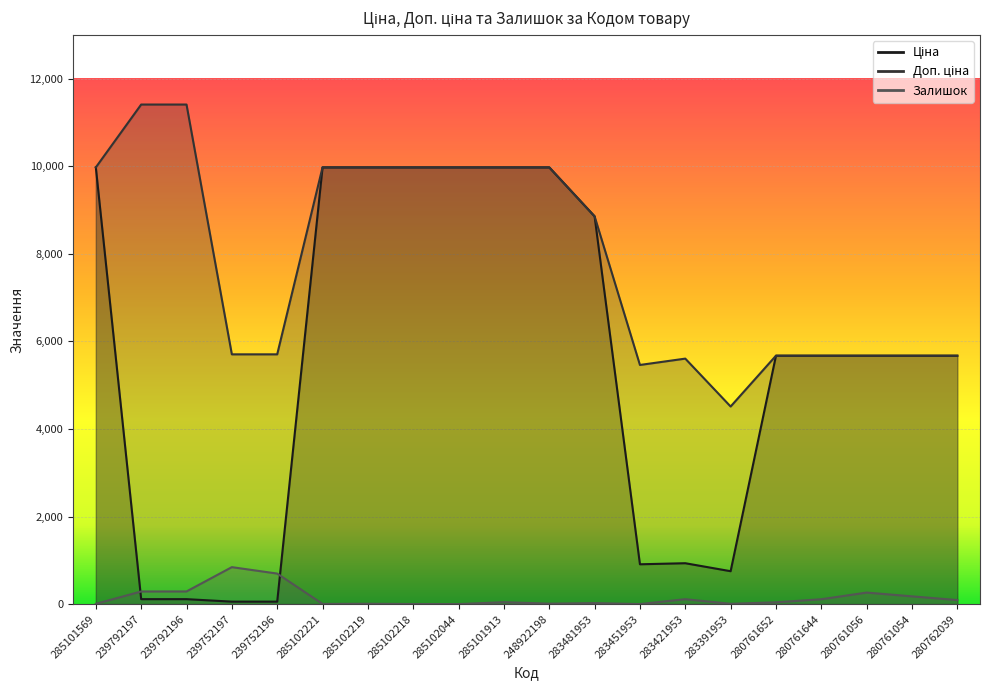

In Залишок, how many points are higher than both neighbors (excluding endpoints)?

6